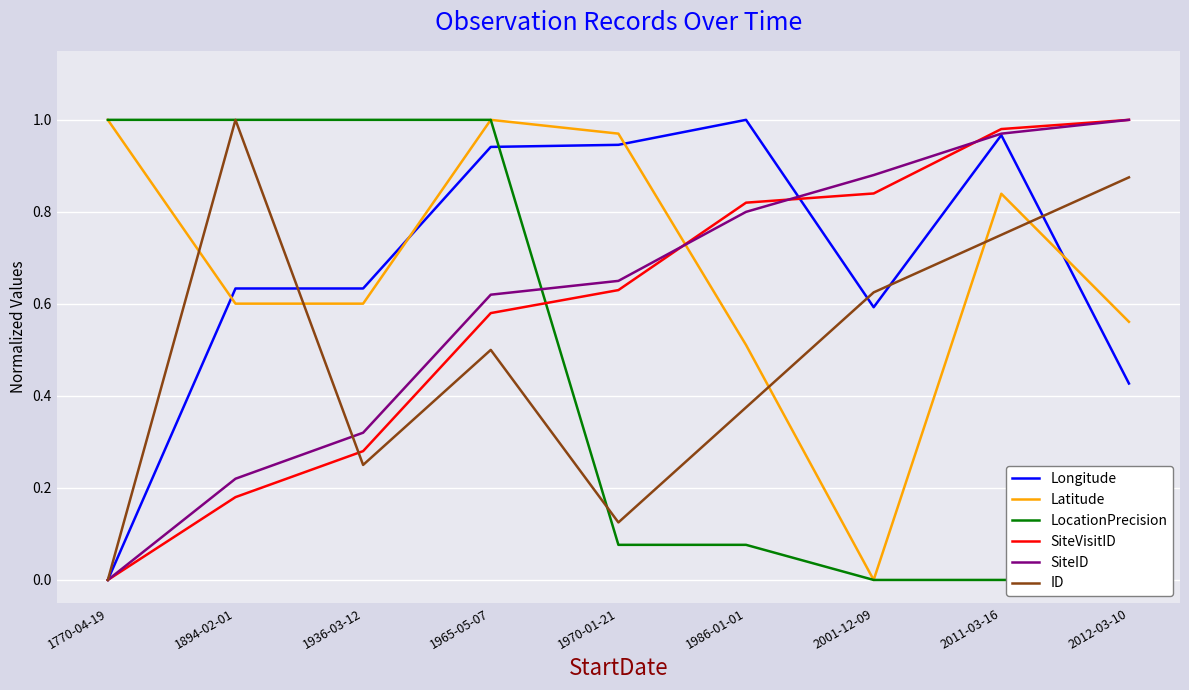

At which category does Latitude reach its first local valley?

2001-12-09